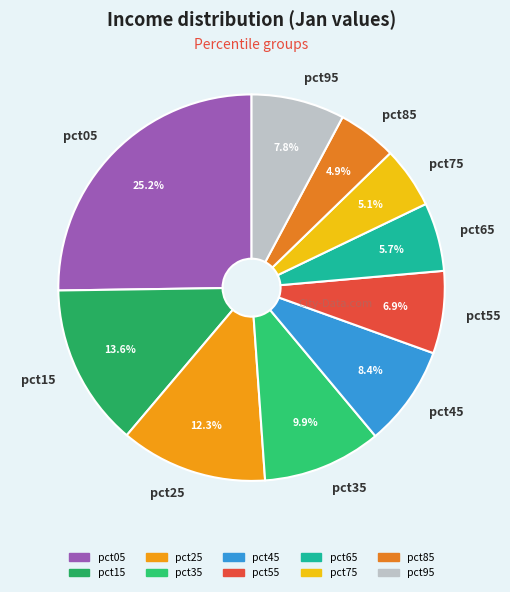

To the nearest percent, what is the difference between the largest and smallest slice percentages?

20%